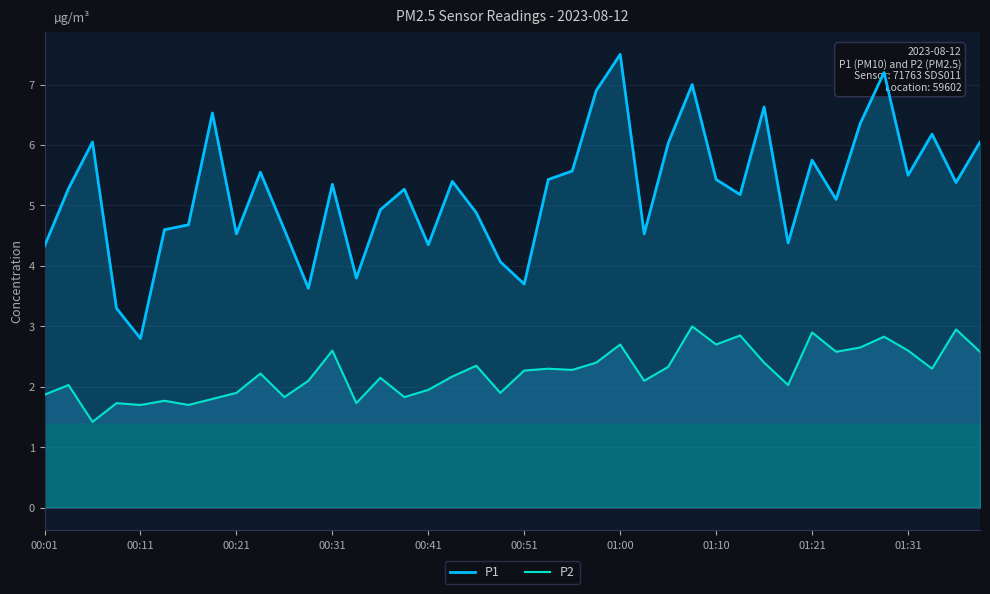

What is the total value across all series at 29?

8.0